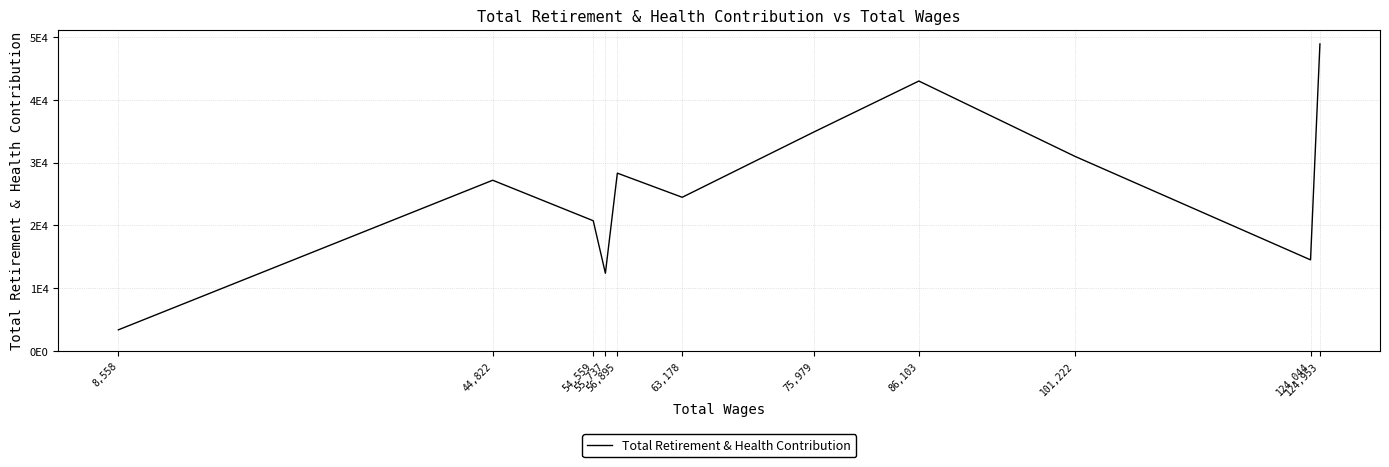

What is the greatest value displayed?

48931